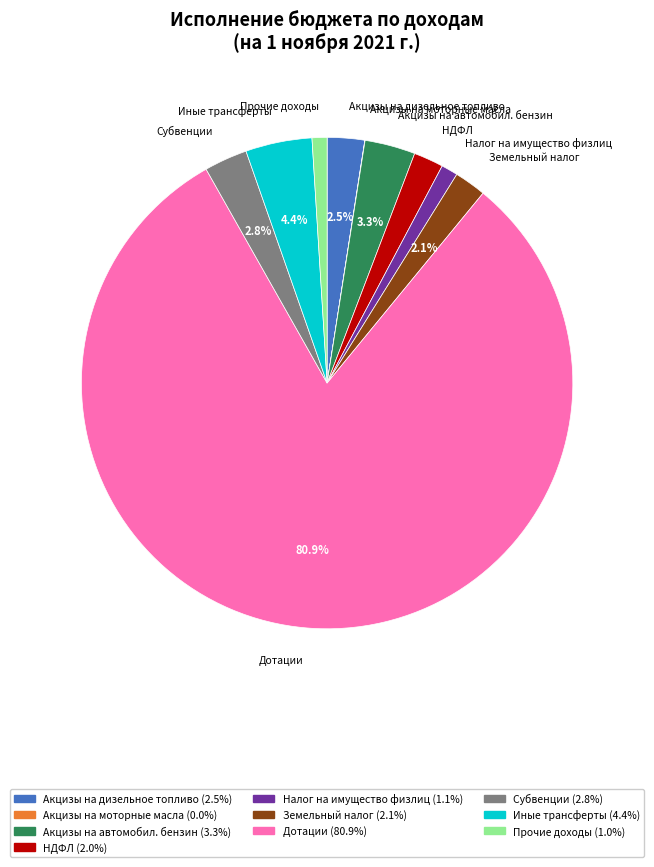

Does any single category account for the majority?

Yes